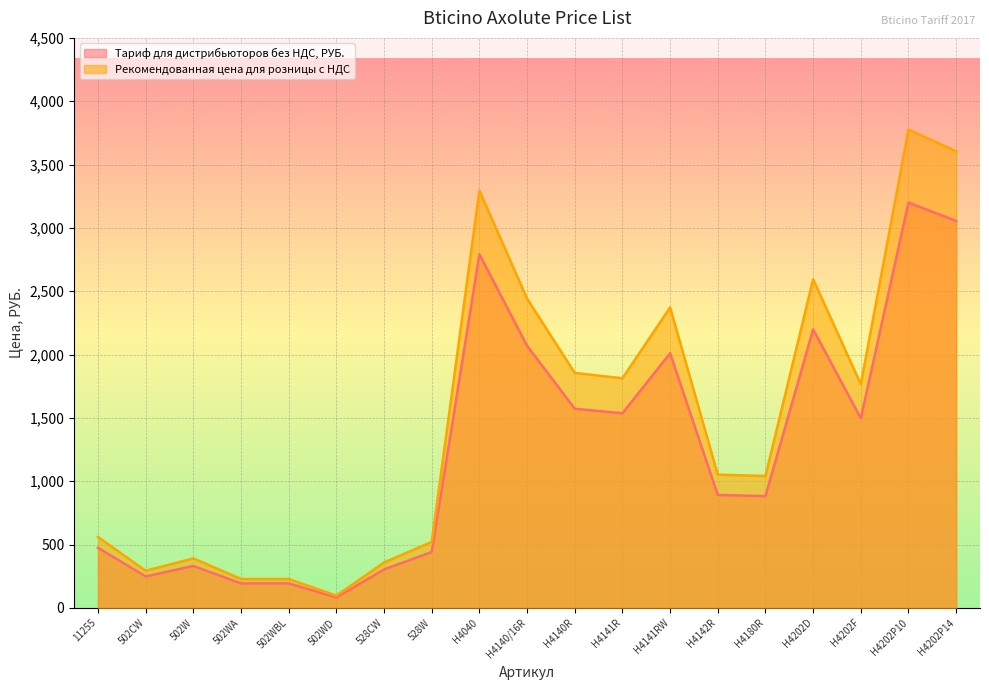

How many data points in Тариф для дистрибьюторов без НДС, РУБ. are above 891?

10